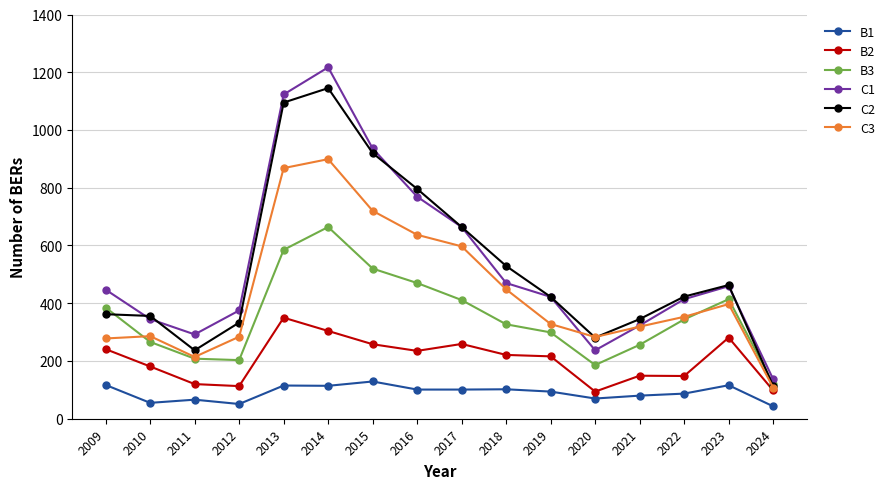

Does the chart have visible grid lines?

Yes